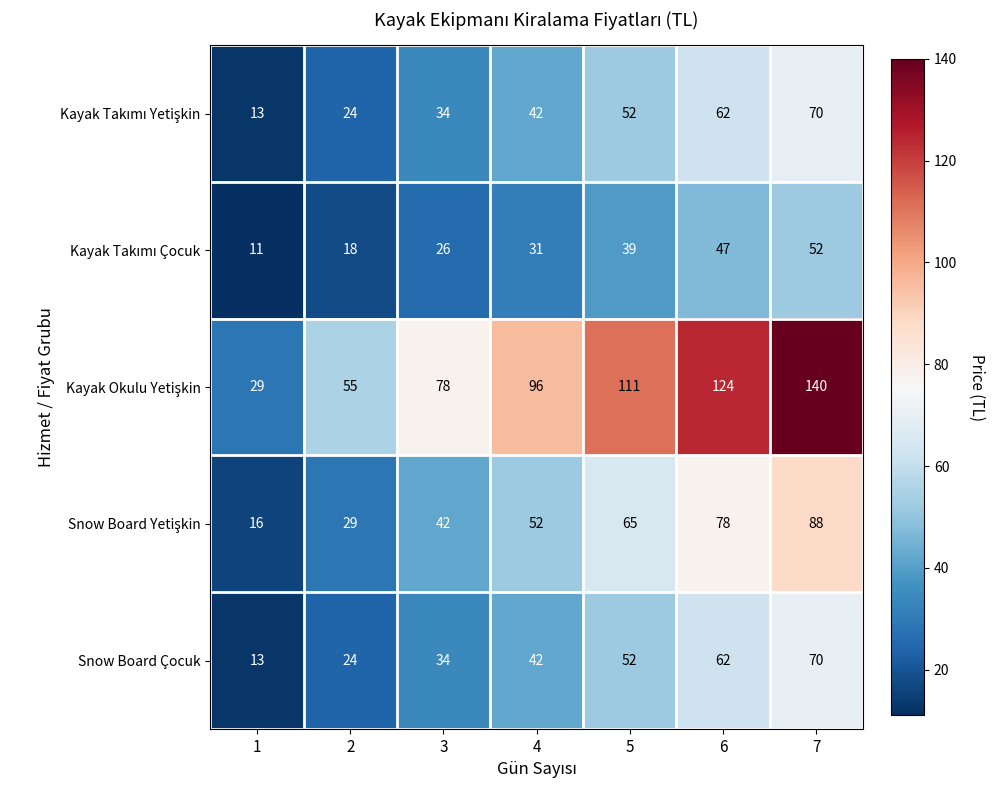

How many Snow Board Çocuk values are between 24 and 62?

5